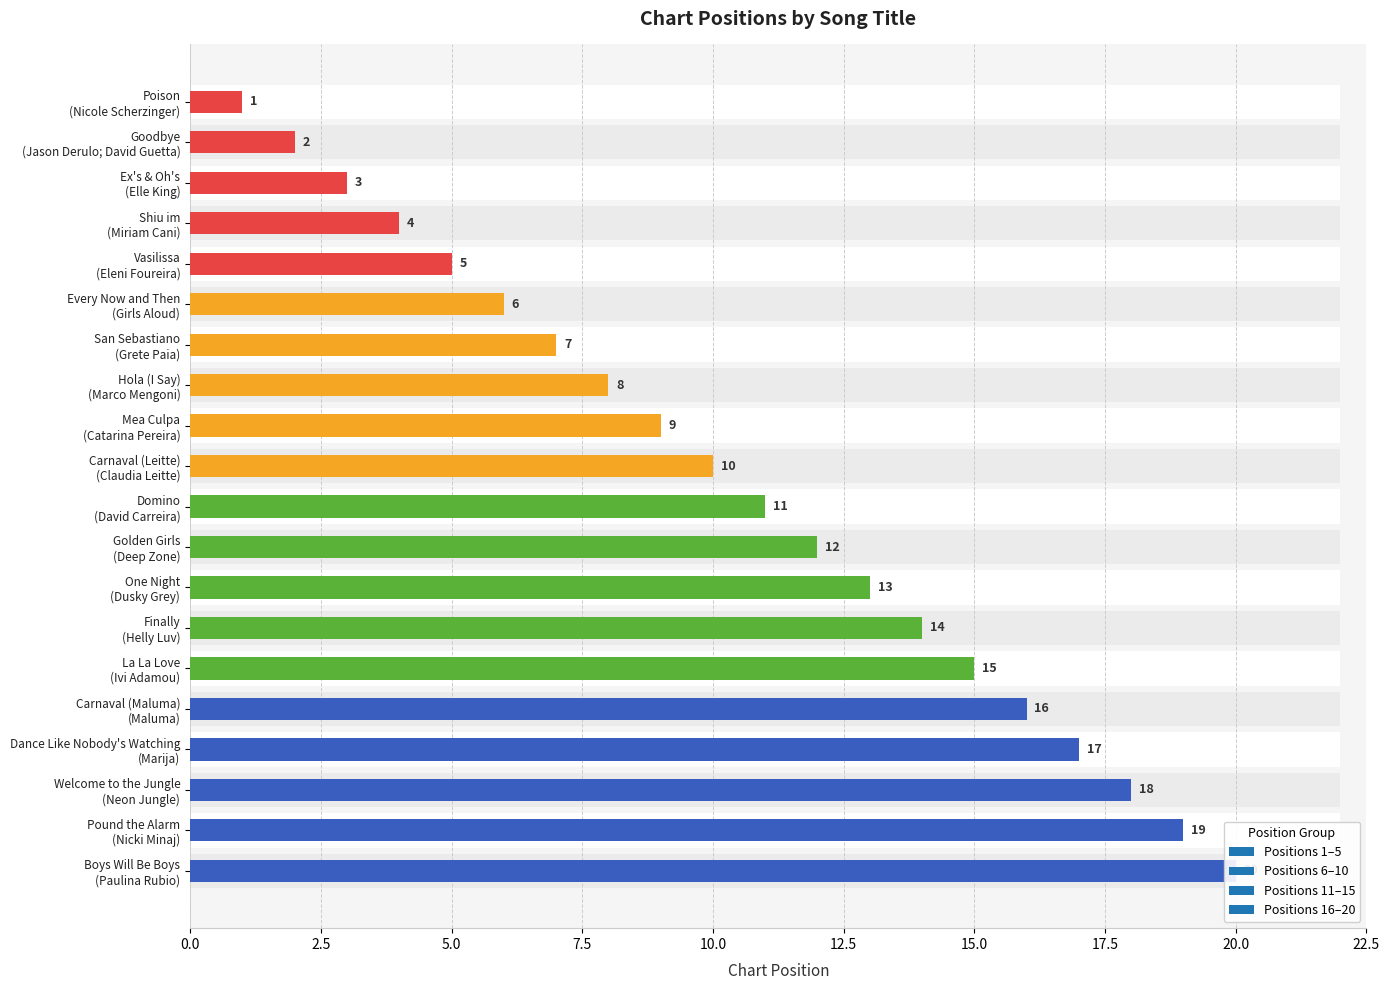

At which label does the data first exceed 11?

Golden Girls (Deep Zone)